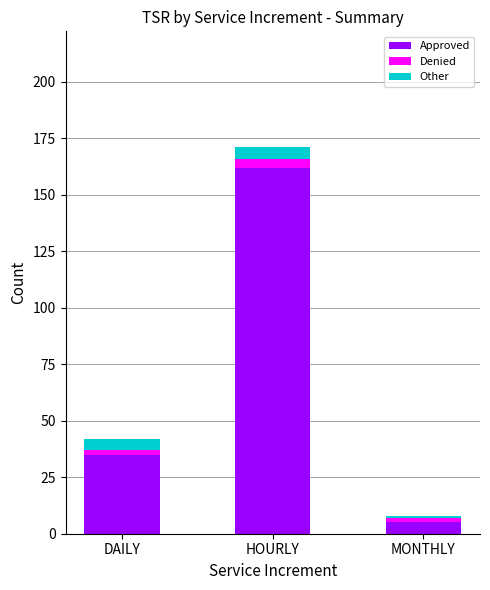

How many bars are there in total?

3